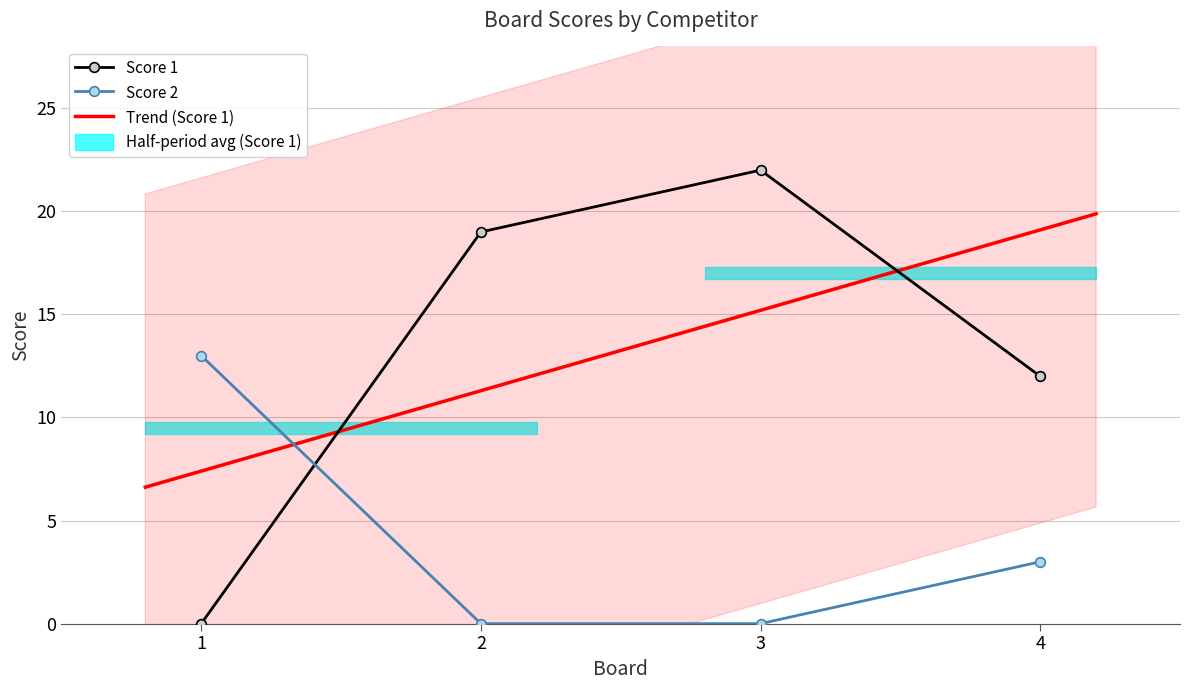

Rank the series at 2 from highest to lowest value.

Score 1, Score 2